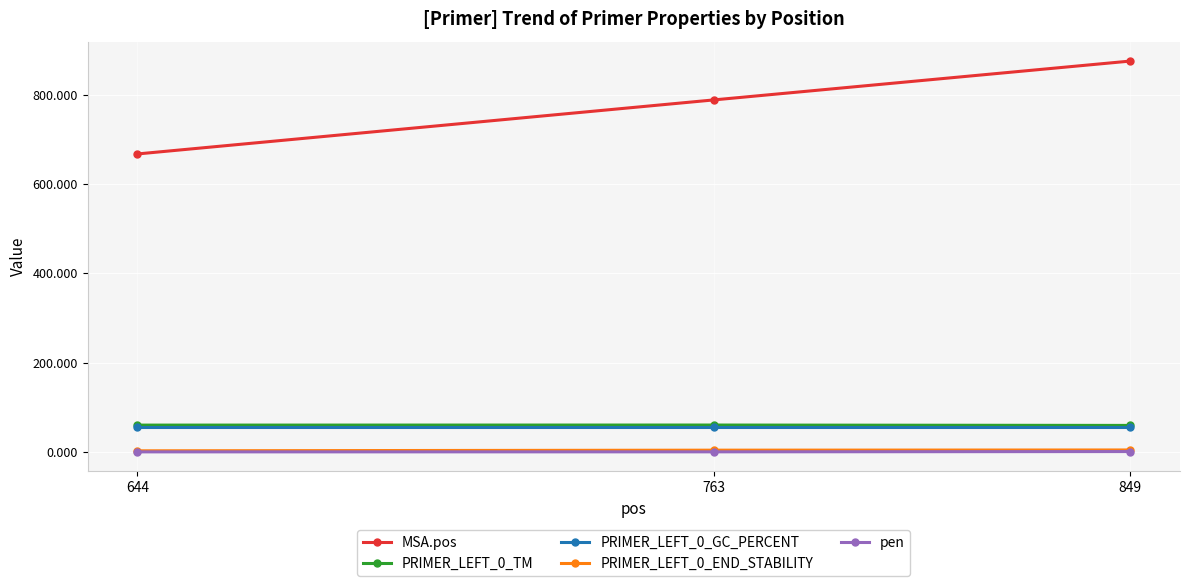

What is the total value across all series at 644?

784.4